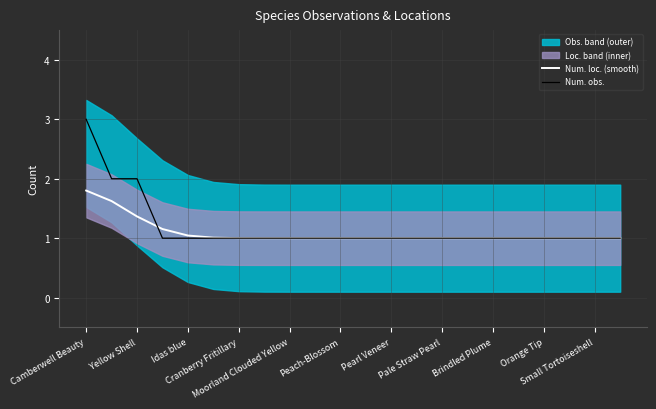

Is this an area chart (filled region under the line)?

No